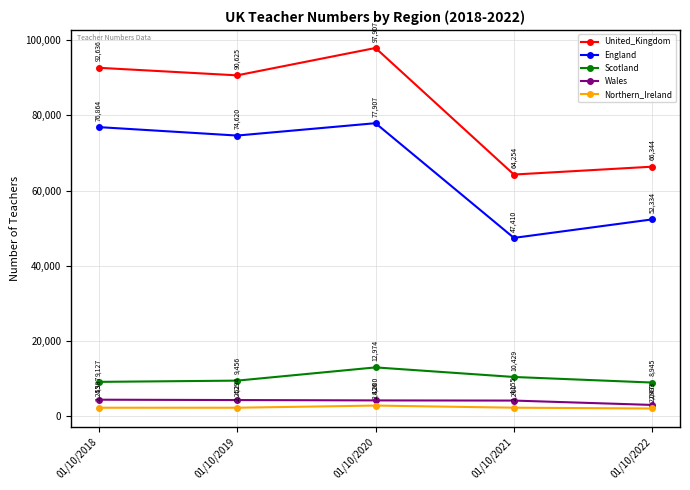

Which series has the widest spread of values?

United_Kingdom